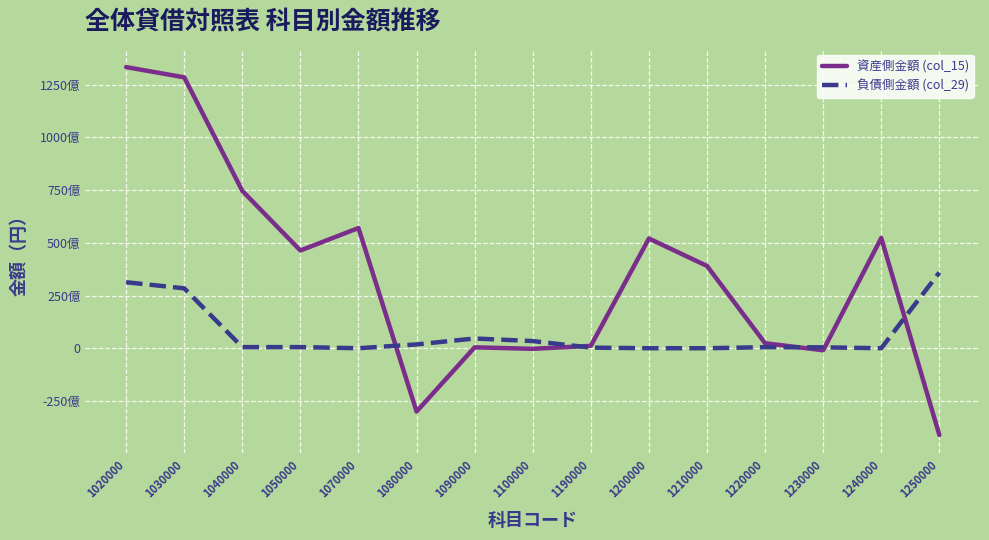

Which series changed the most between 1070000 and 1220000?

資産側金額 (col_15)